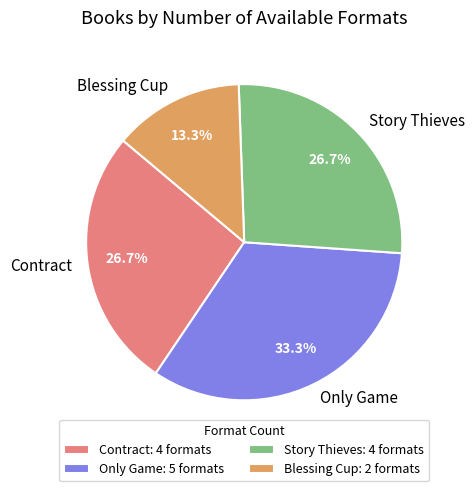

Count the number of slices in the pie.

4